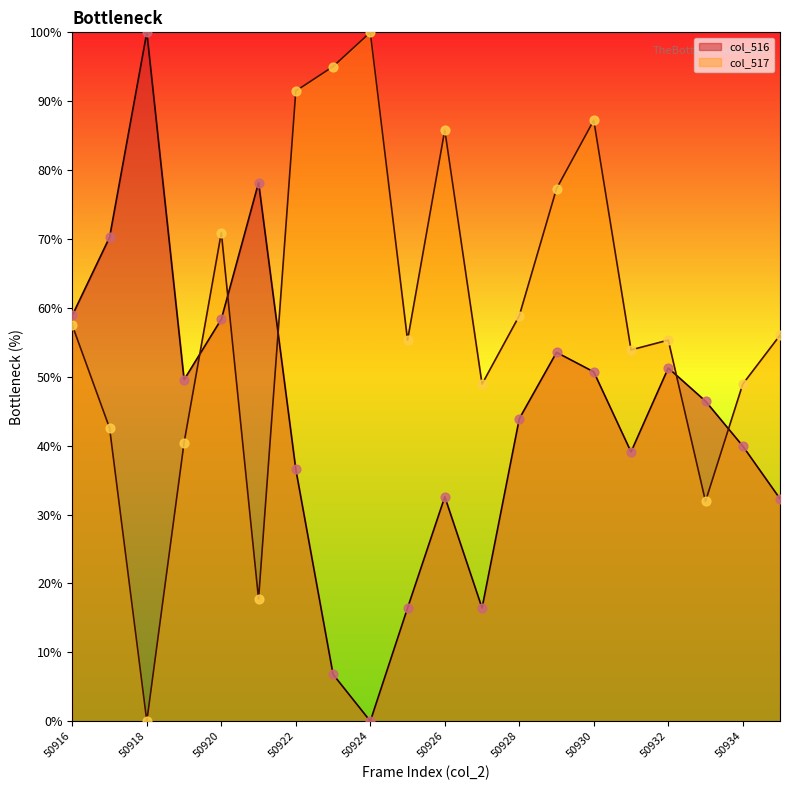

What is the total value across all series at 50935?

88.3